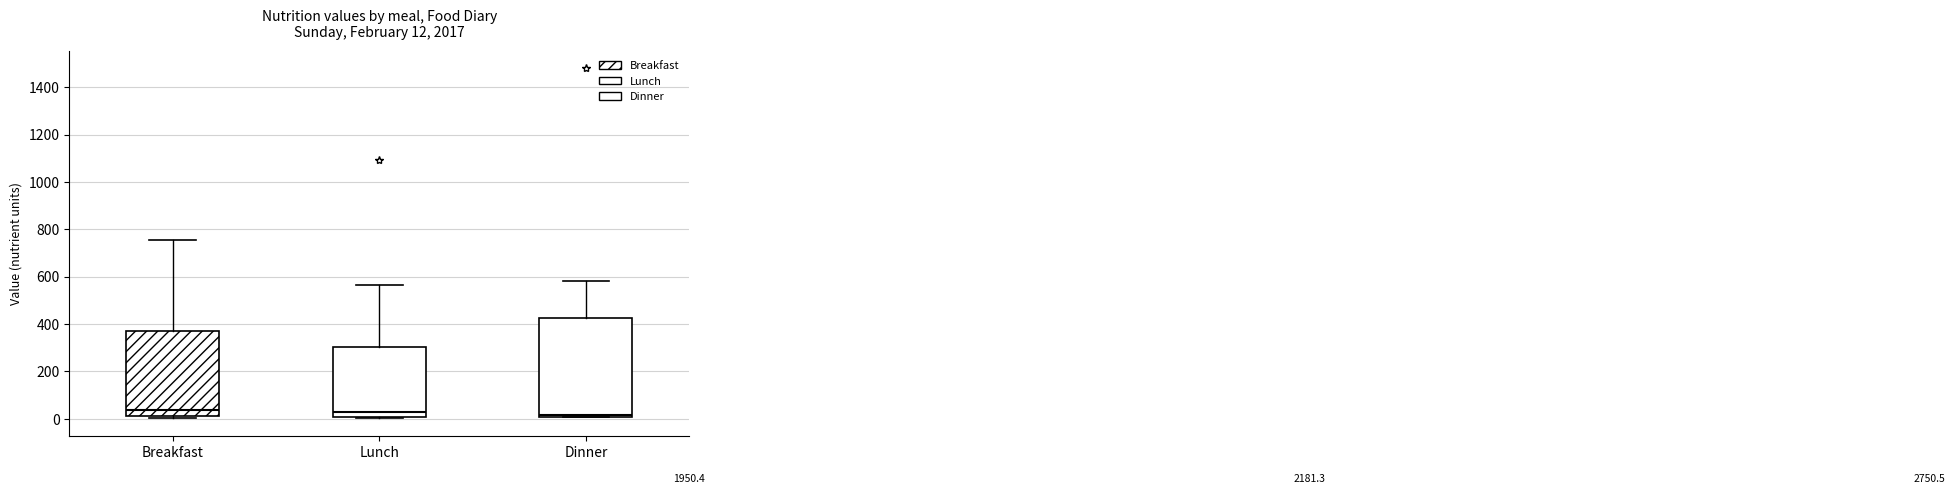

Comparing the boxes themselves (not the whiskers), which one is the tallest?

Dinner